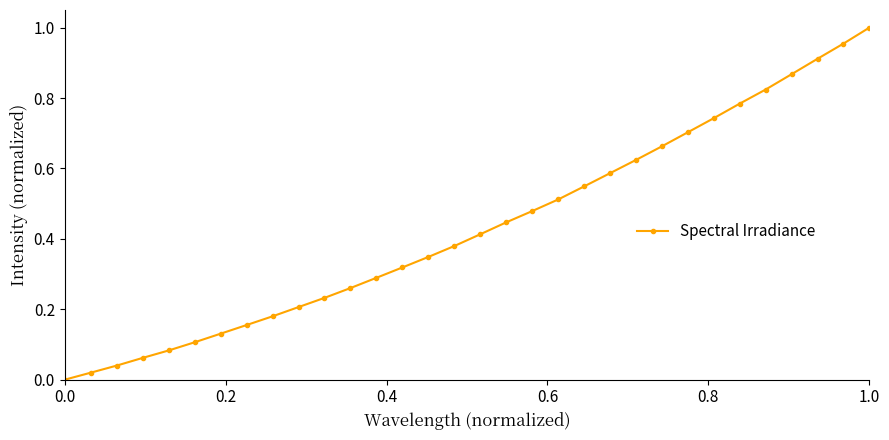

True or false: the data has more than 2 interior local peaks.

False